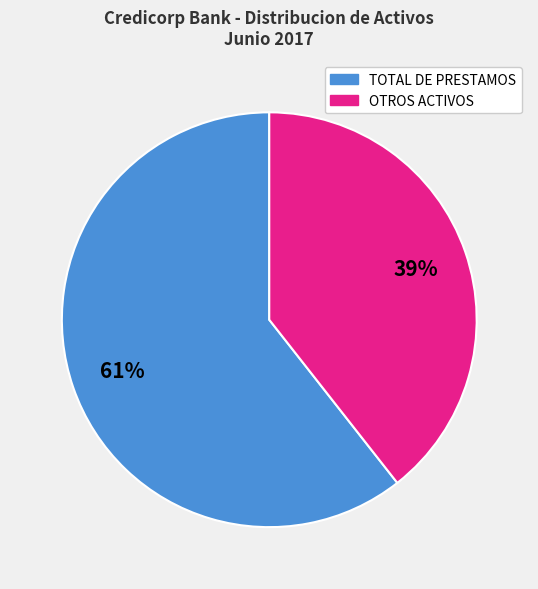

Is there a majority slice in this chart?

Yes